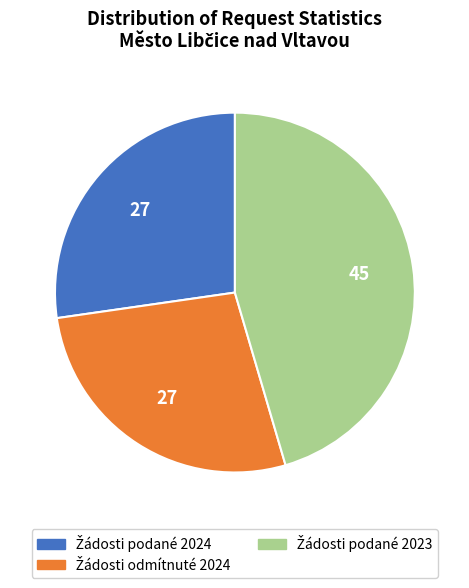

Is there any slice that represents more than half of the pie?

No